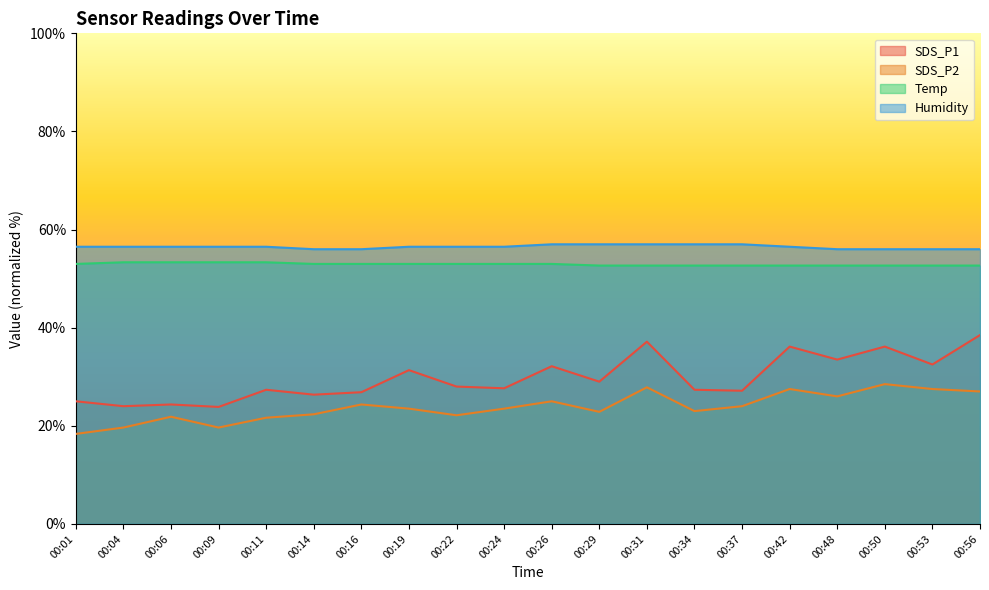

At how many categories does at least one series exceed 23?

20